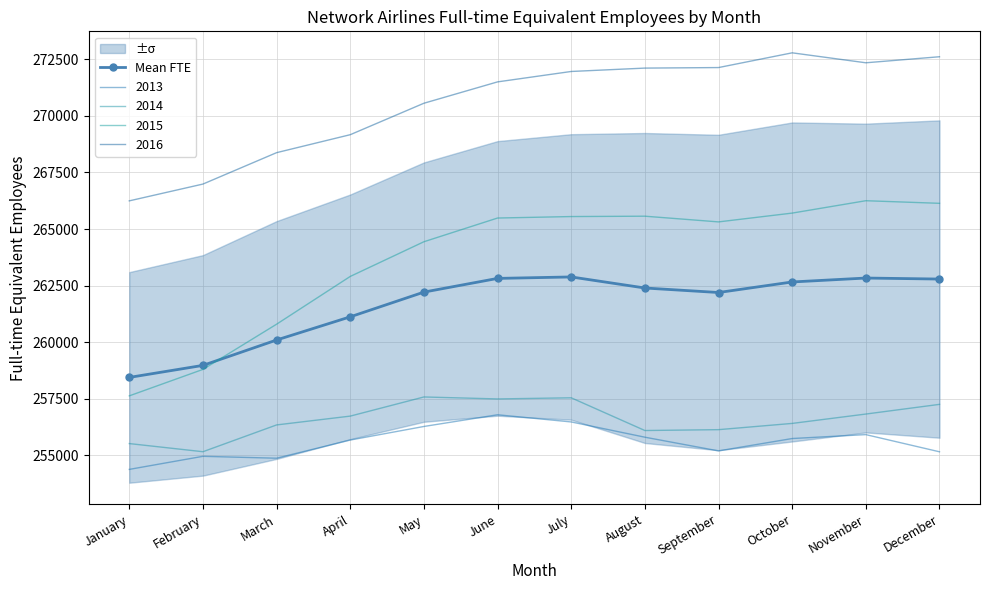

Approximately how many times larger is the value at January compared to May?

1.0